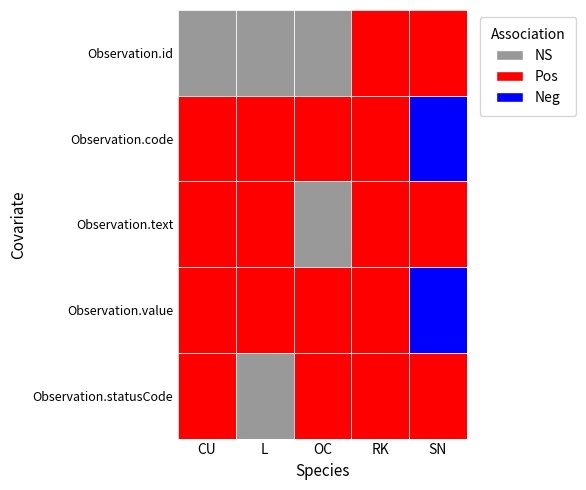

At how many categories does at least one series exceed 0?

5